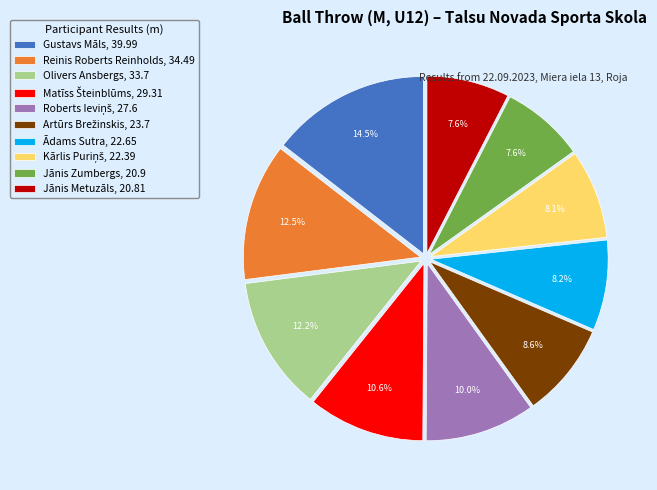

Does any single category account for the majority?

No